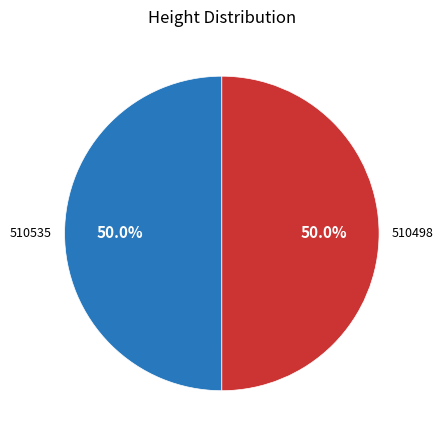

What is the ratio of the value at 510535 to the value at 510498?

1.0